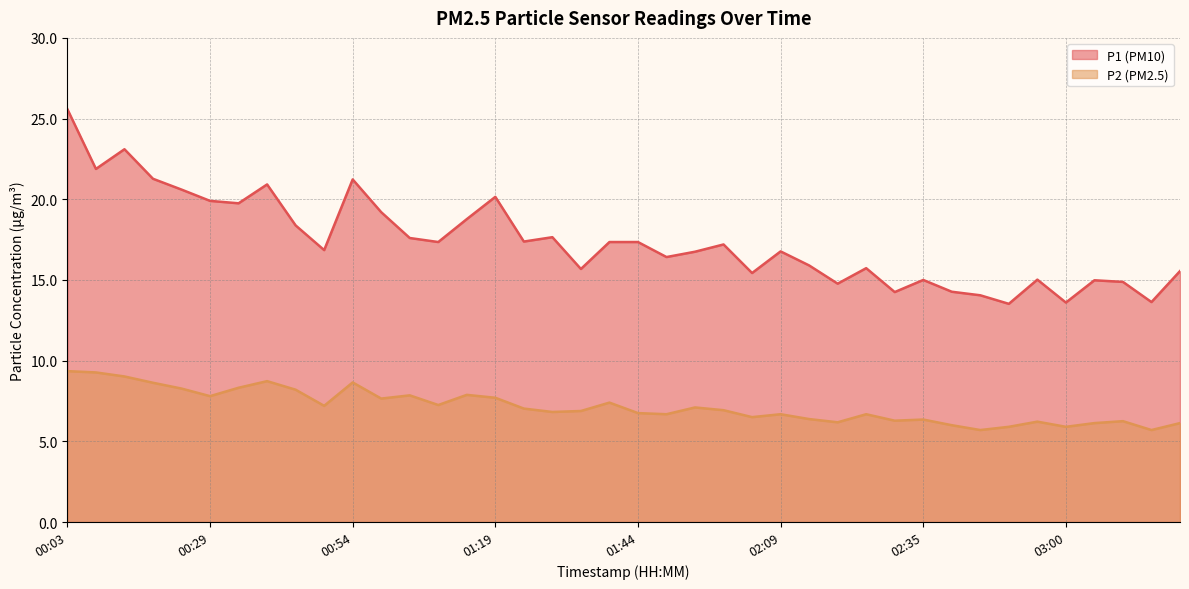

What is the minimum value shown in the chart?

5.7